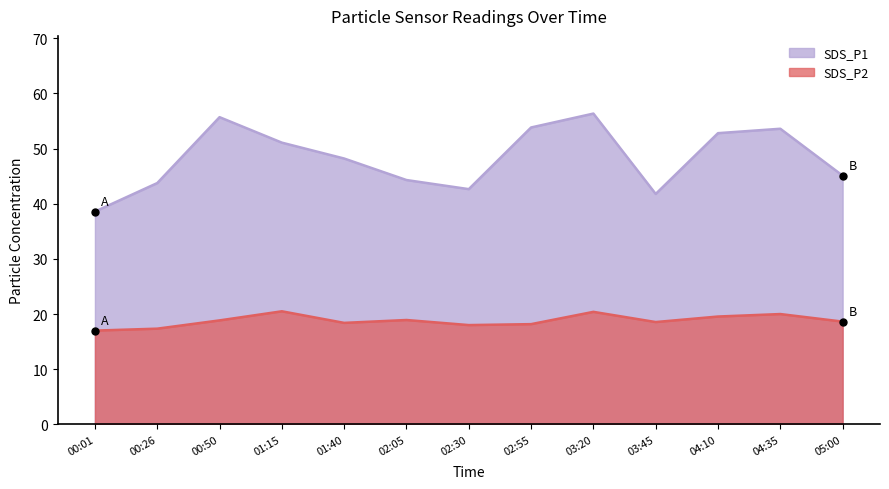

True or false: SDS_P2 and SDS_P1 intersect in this chart.

False